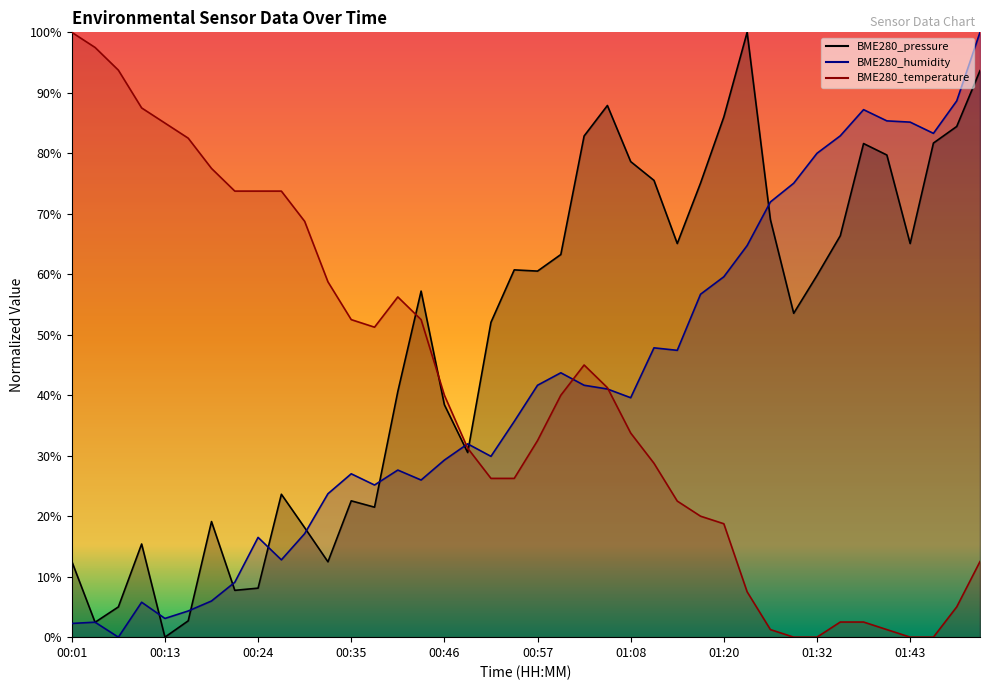

At which category is the sum across all series the highest?

01:52